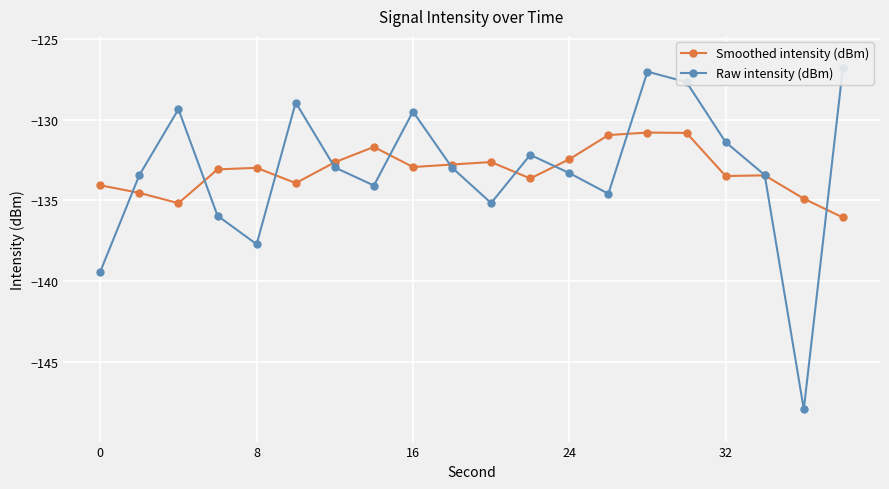

The value of Smoothed intensity (dBm) at 16 is -191.9. True or false?

False